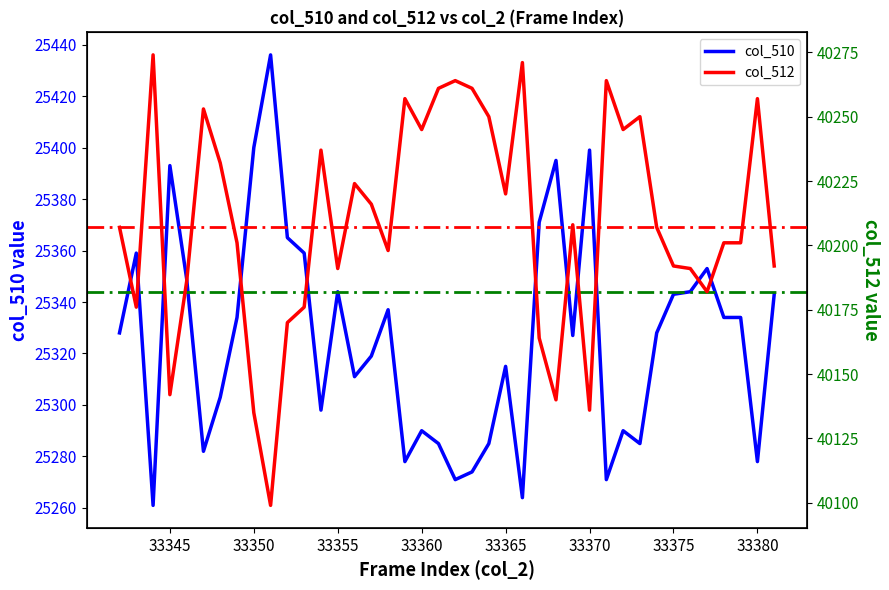

What is the value of the col_510 point at the 10th from the left?

25436